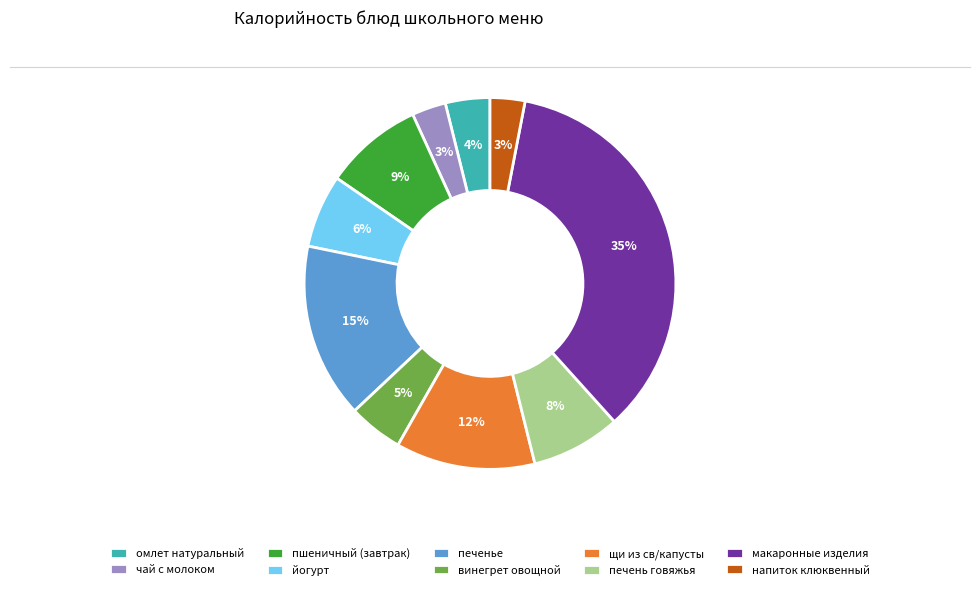

Is щи из св/капусты the majority of the pie?

No